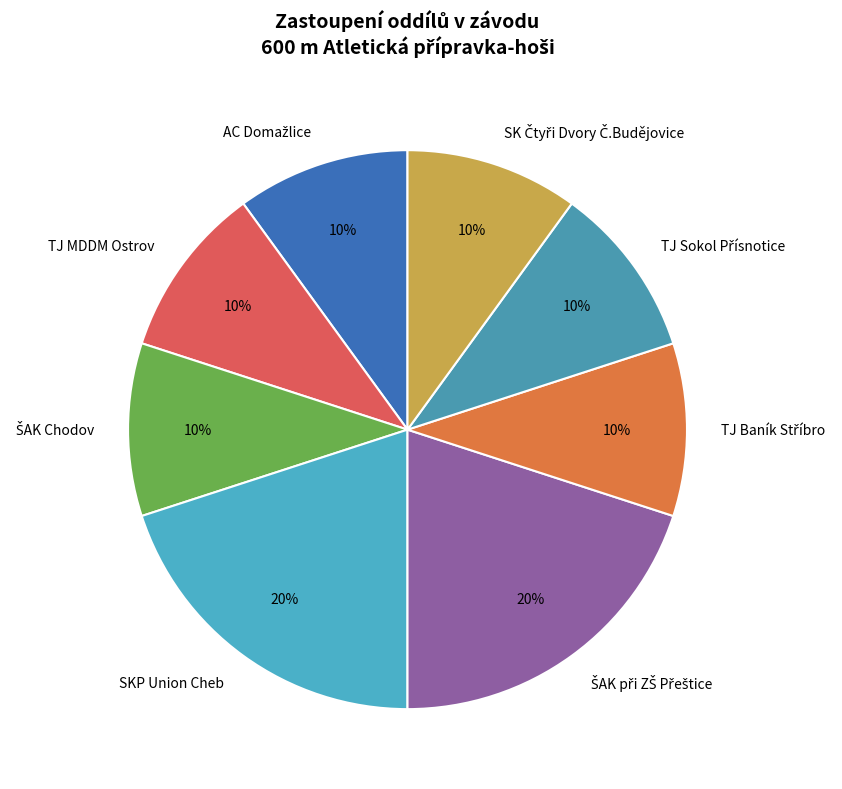

How many slices are in this pie chart?

8